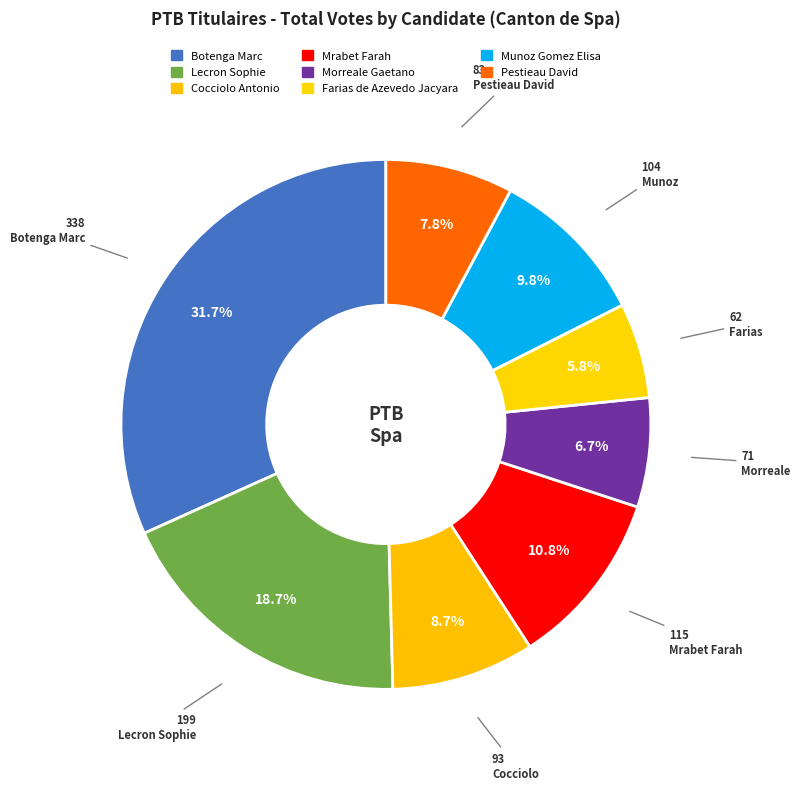

Count the number of slices in the pie.

8